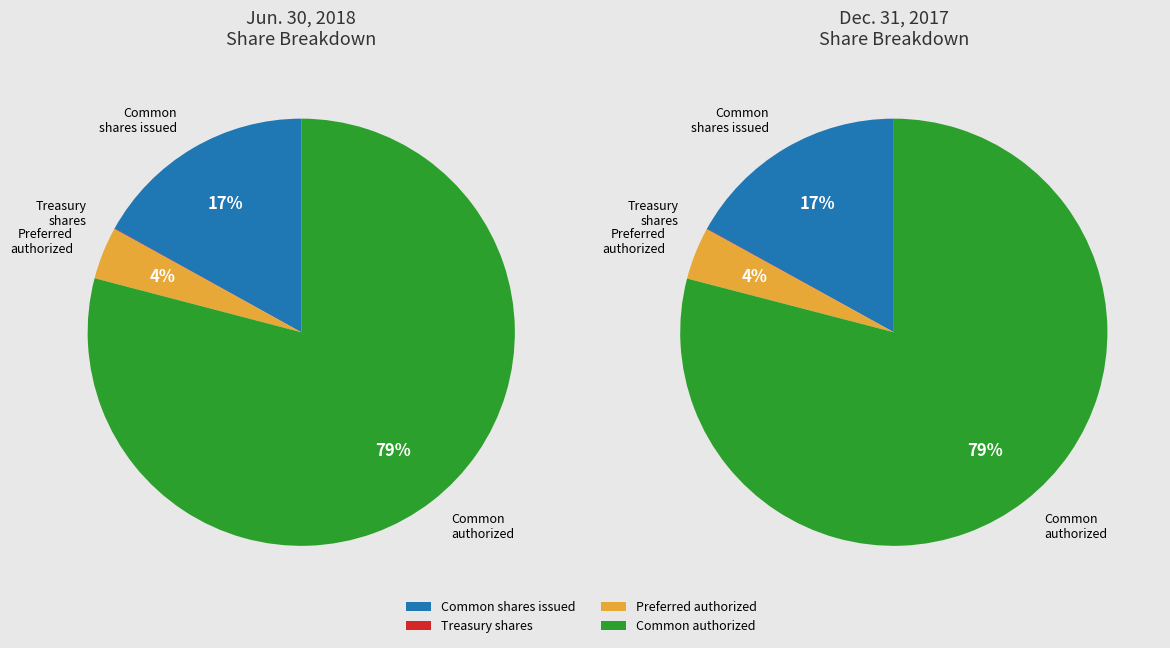

Which category accounts for the majority?

Common stock, shares authorized